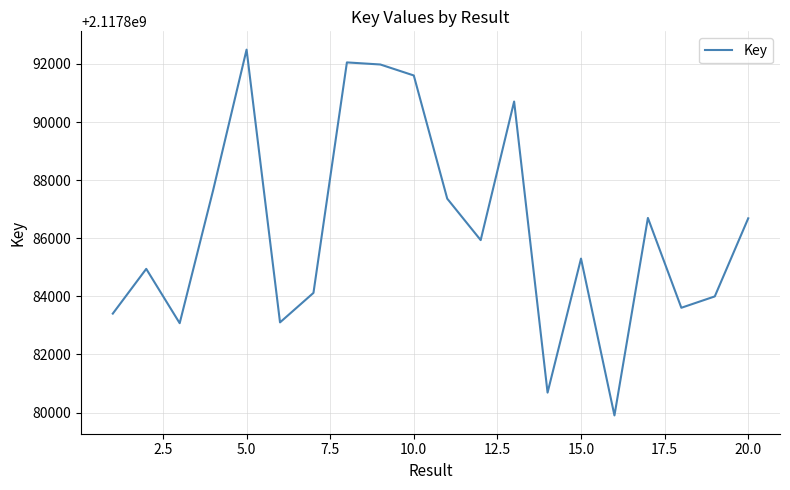

What is the difference between the maximum and minimum values?

12592